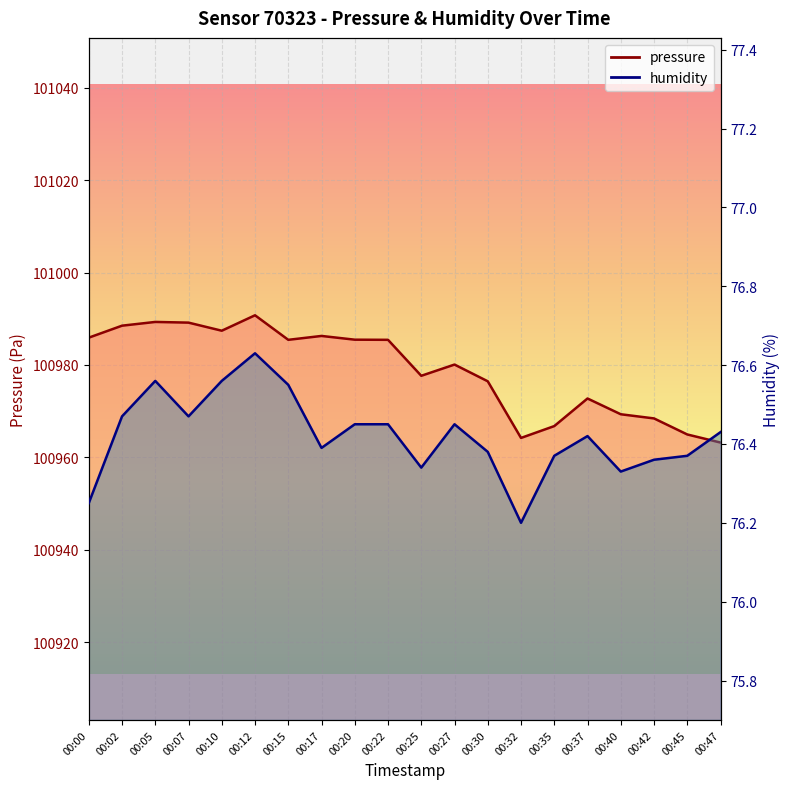

List the labels in order of humidity value, smallest first.

00:32, 00:00, 00:40, 00:25, 00:42, 00:35, 00:45, 00:30, 00:17, 00:37, 00:47, 00:20, 00:22, 00:27, 00:02, 00:07, 00:15, 00:05, 00:10, 00:12